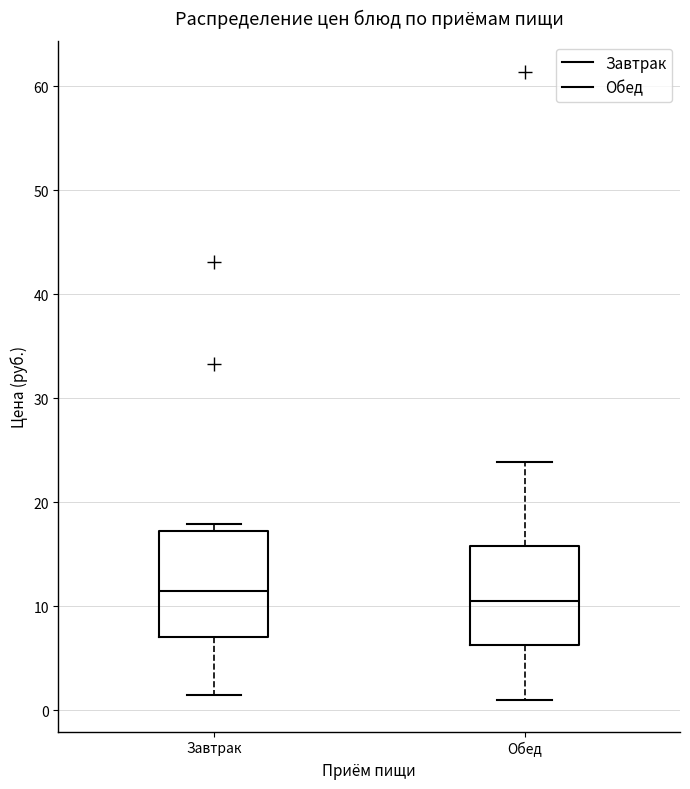

Which box's median line is the lowest?

Обед